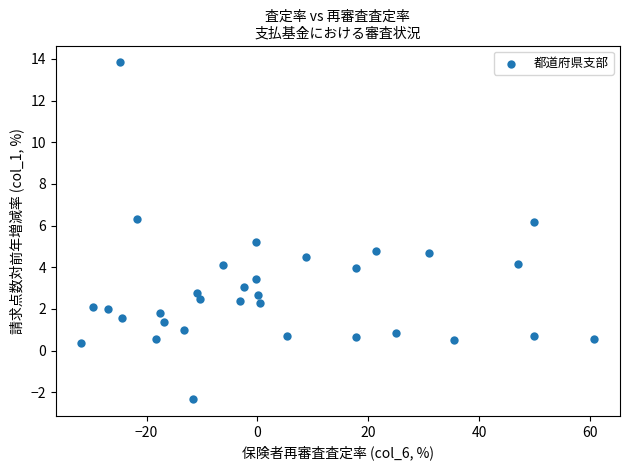

What is the range of Y values (max minus min)?

16.2